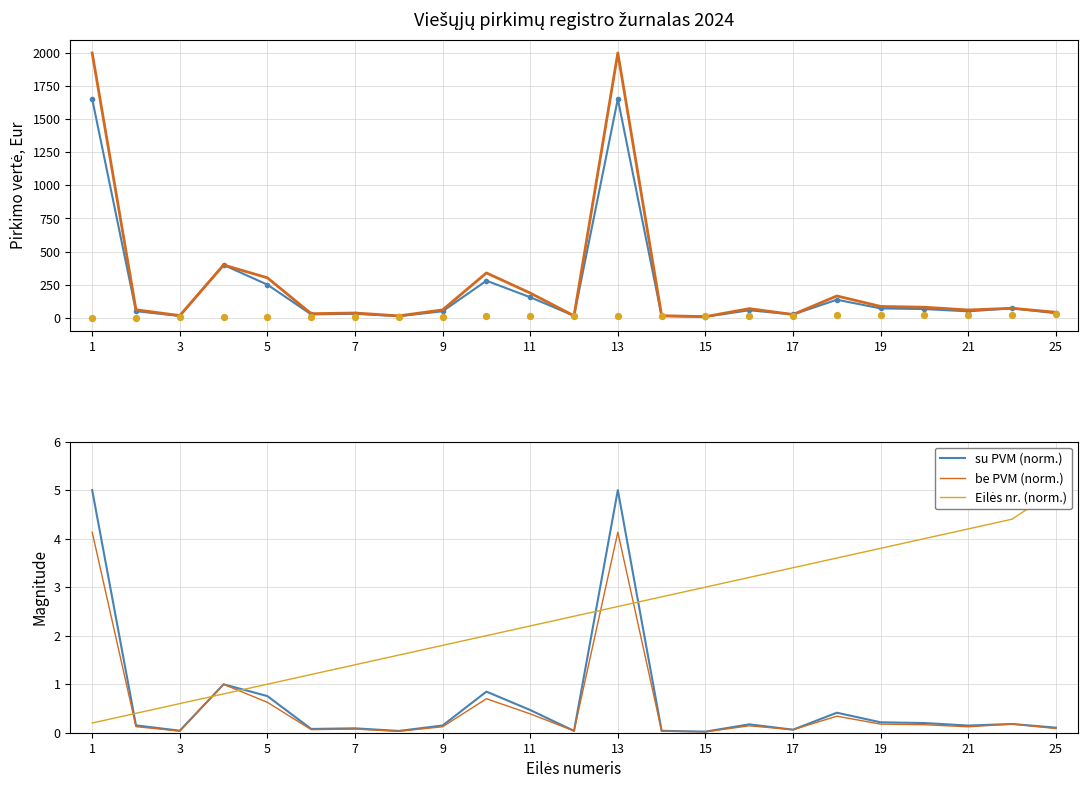

At how many categories does at least one series exceed 369?

3